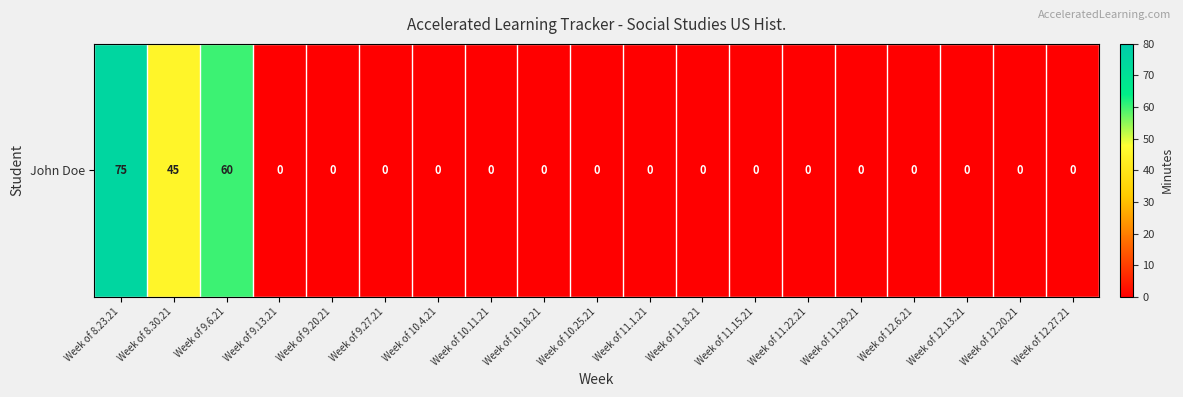

List the labels in order of value, smallest first.

Week of 9.13.21, Week of 9.20.21, Week of 9.27.21, Week of 10.4.21, Week of 10.11.21, Week of 10.18.21, Week of 10.25.21, Week of 11.1.21, Week of 11.8.21, Week of 11.15.21, Week of 11.22.21, Week of 11.29.21, Week of 12.6.21, Week of 12.13.21, Week of 12.20.21, Week of 12.27.21, Week of 8.30.21, Week of 9.6.21, Week of 8.23.21